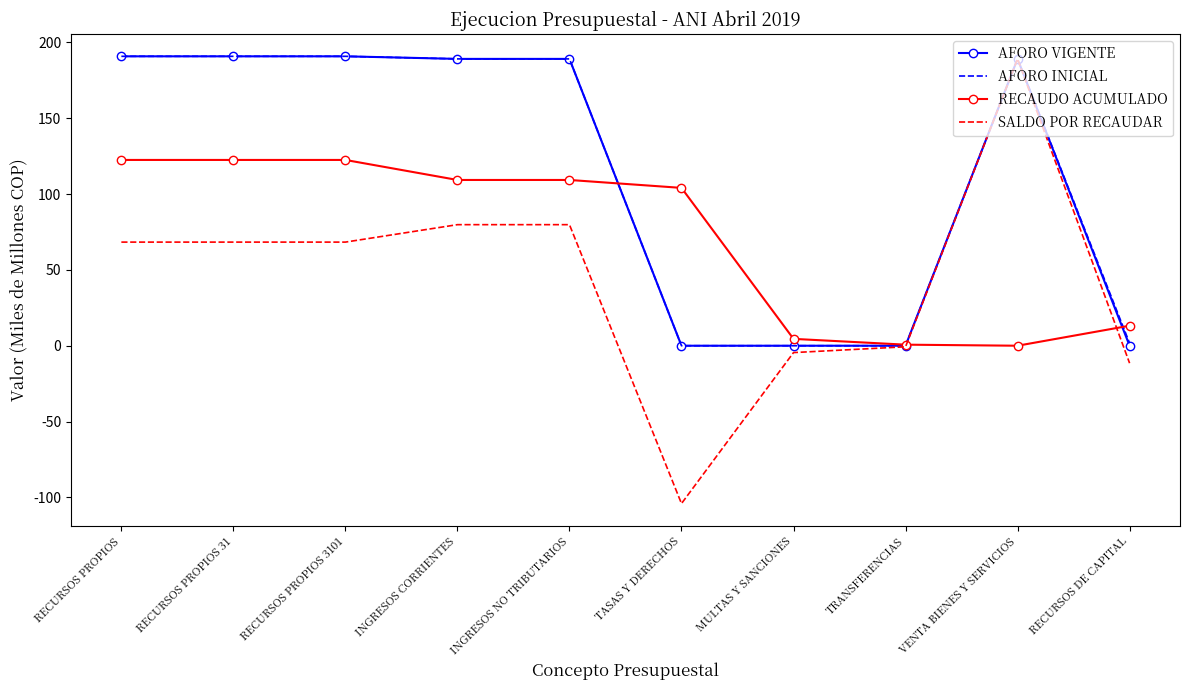

Is it true that AFORO VIGENTE equals 302.7 at INGRESOS NO TRIBUTARIOS?

False